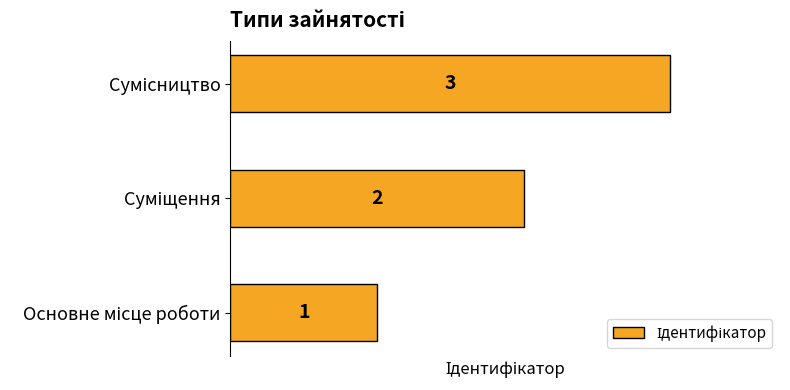

What is the greatest value displayed?

3